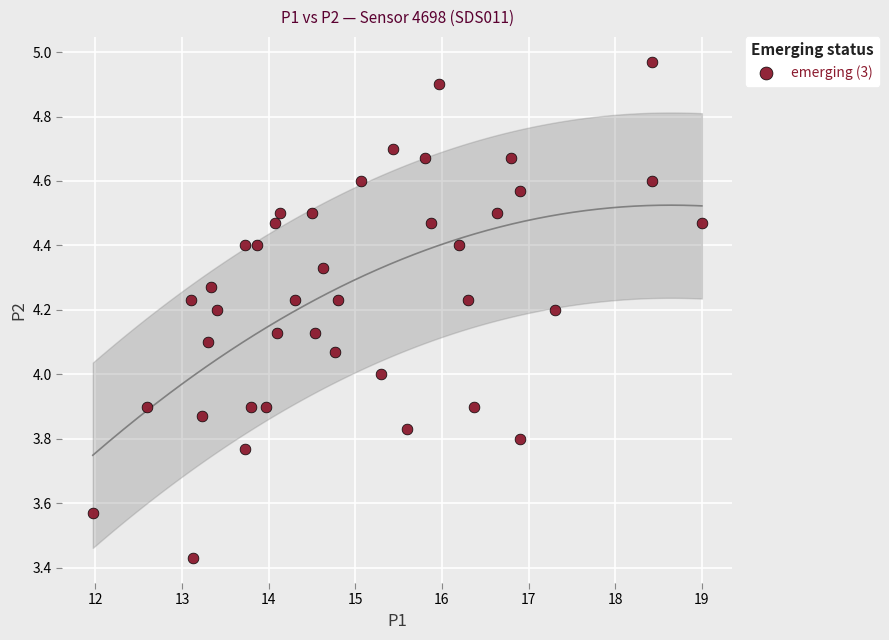

What is the range of X values (max minus min)?

7.0